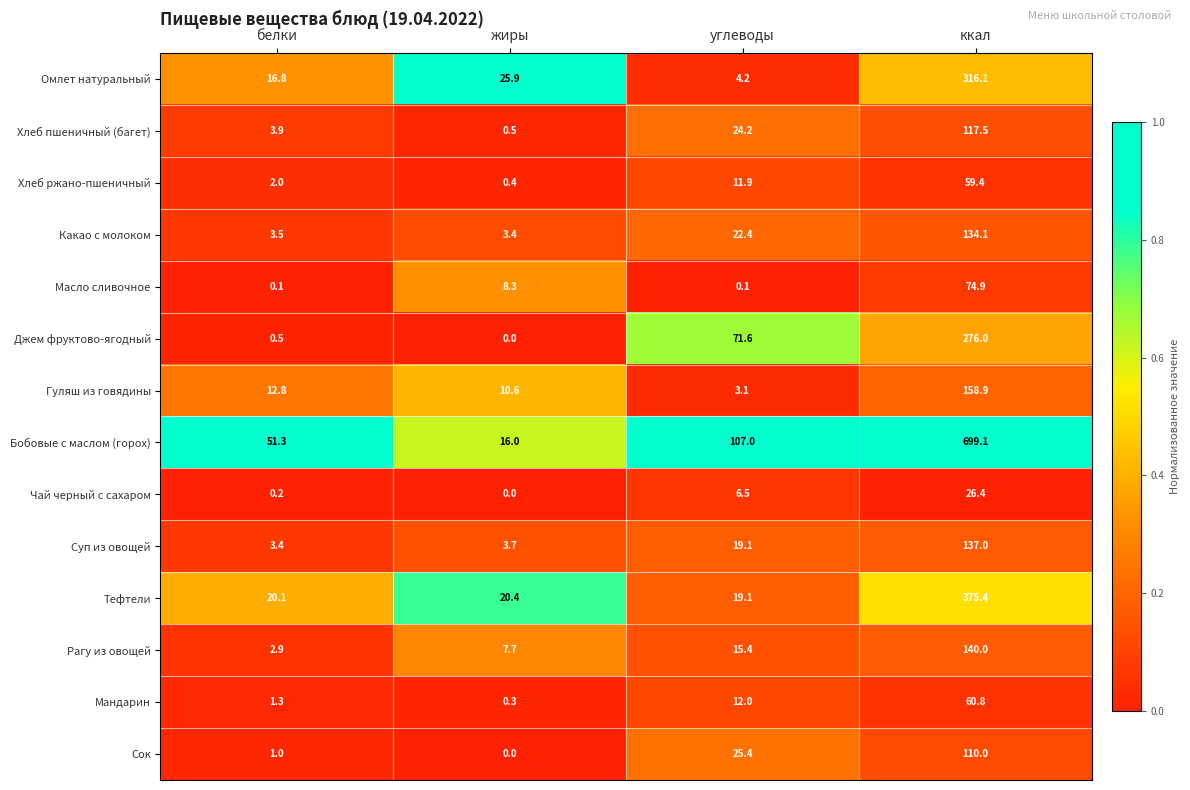

What is the difference between the maximum and minimum values in the Рагу из овощей series?

137.1